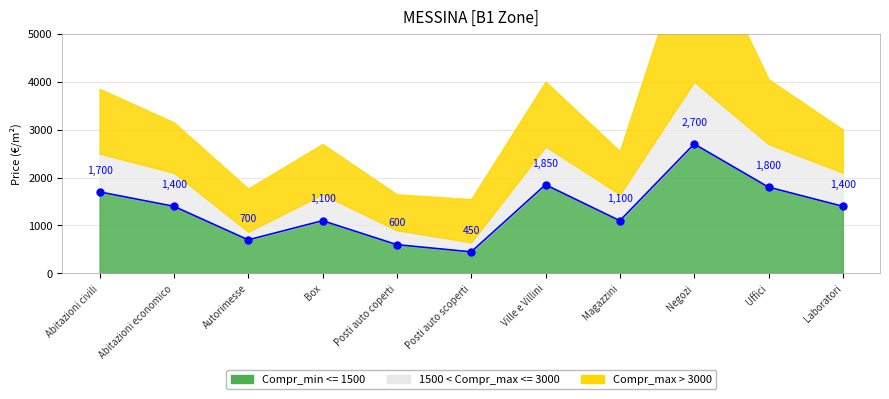

What is the smallest value displayed?

450